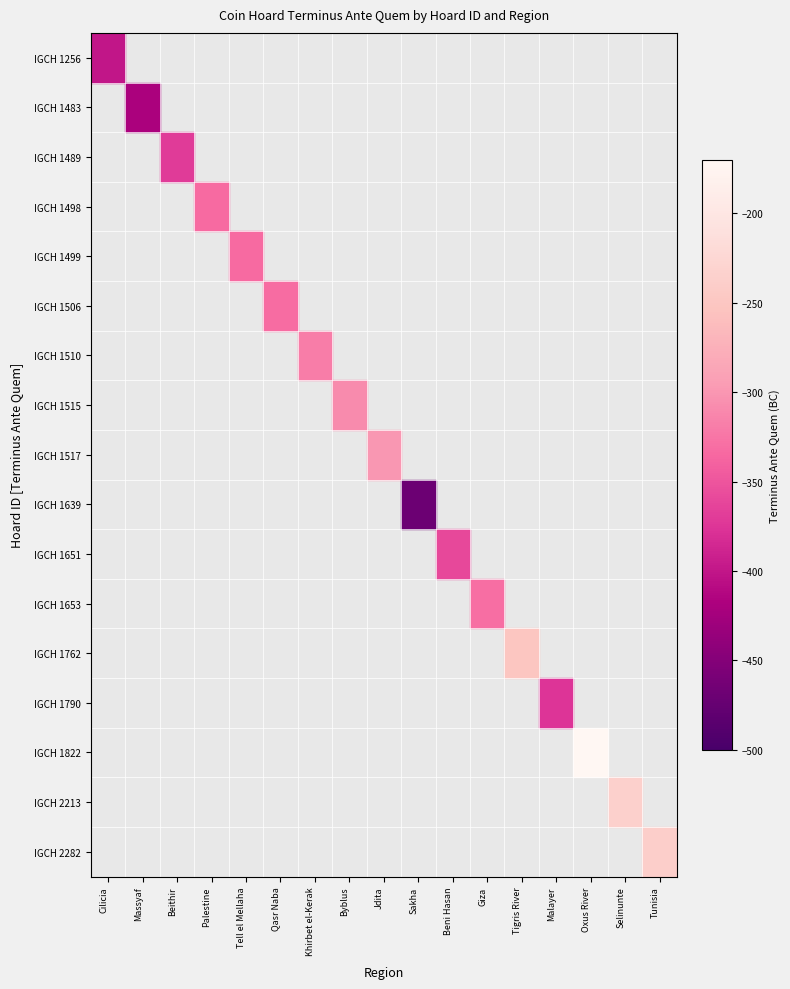

How many values in IGCH 1483 are below zero?

1